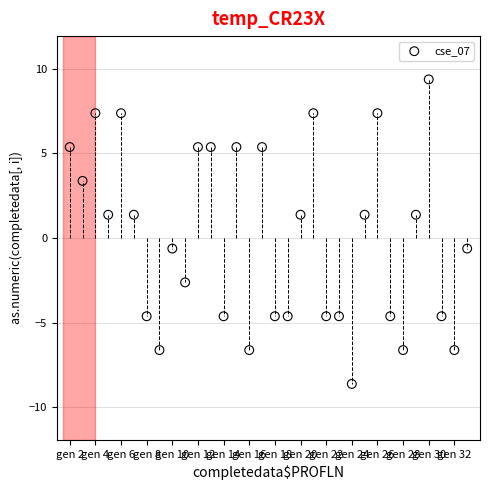

What is the range of Y values (max minus min)?

18.0